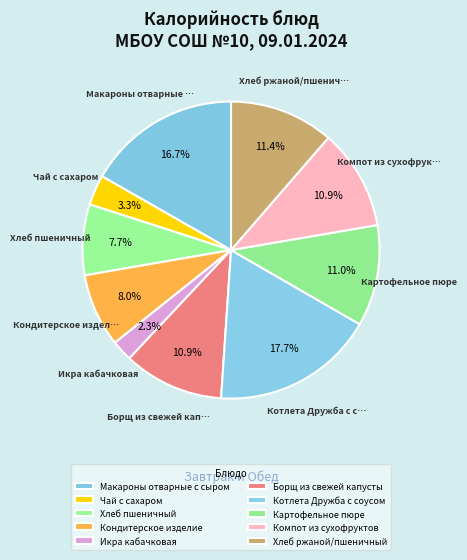

What portion of the pie excludes Хлеб ржаной/пшеничный?

88.6%